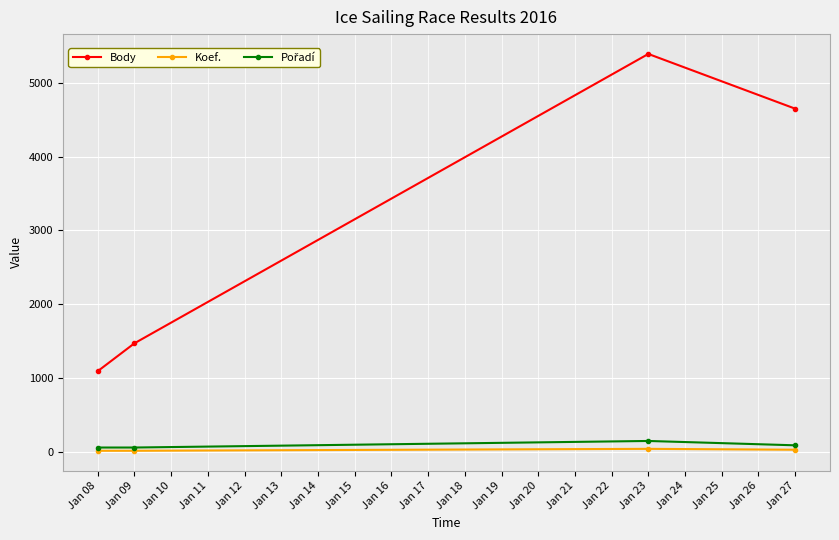

At how many categories does at least one series exceed 3077?

2